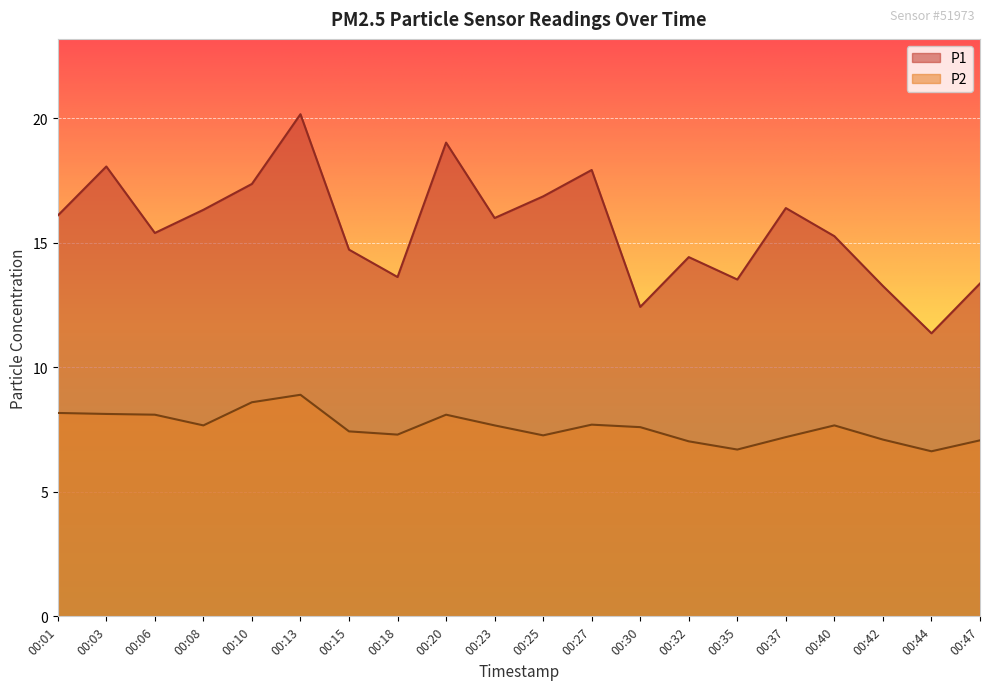

What are all the series names shown in the legend?

P1, P2